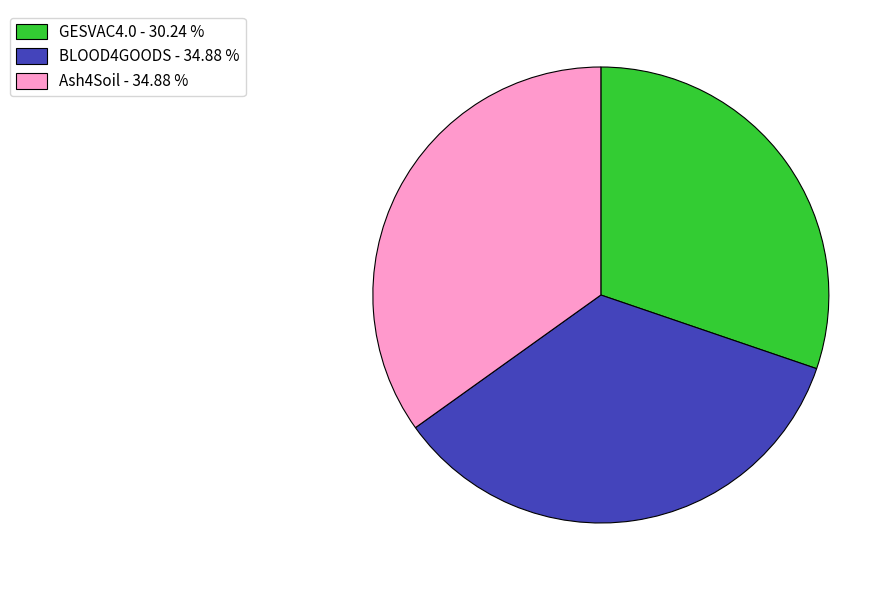

Does GESVAC4.0 - 30.24 % represent more than half of the total?

No